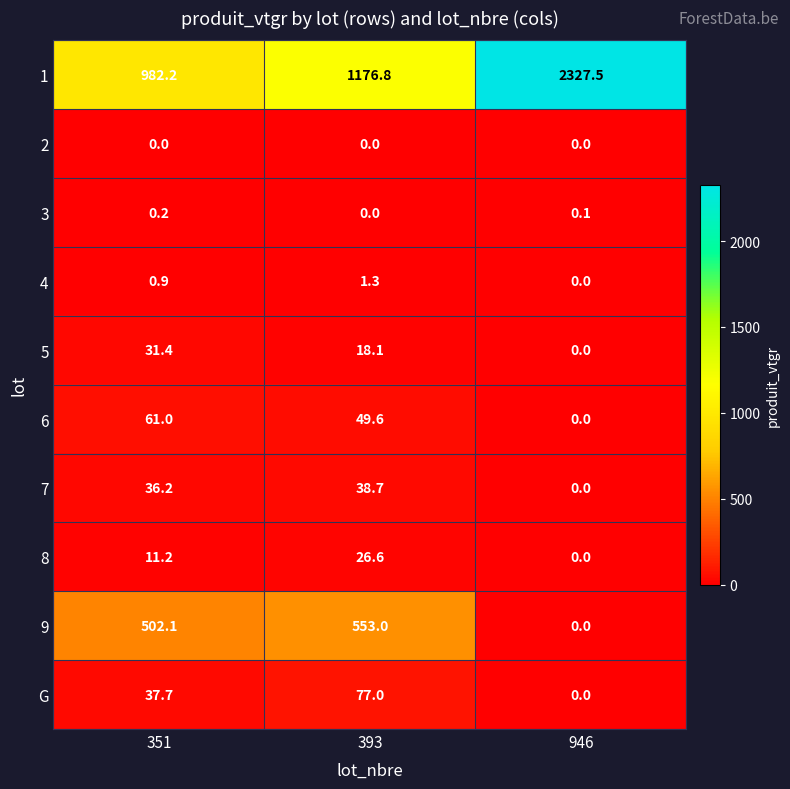

Reading left to right, extract all data points from this chart.

1: 982.2	1176.8	2327.5
2: 0.0	0.0	0.0
3: 0.2	0.0	0.1
4: 0.9	1.3	0.0
5: 31.4	18.1	0.0
6: 61.0	49.6	0.0
7: 36.2	38.7	0.0
8: 11.2	26.6	0.0
9: 502.1	553.0	0.0
G: 37.7	77.0	0.0